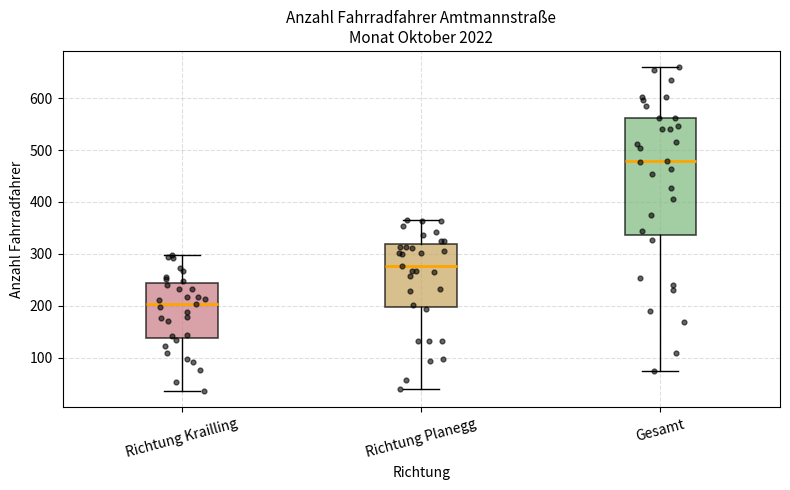

Reading left to right, transcribe this box plot: for each box, give where its median line is, the range the box spans, and where its two whiskers end, as read against the y-axis. The values are not printed on the chart, so give them approximately, as read against the axis.

Richtung Krailling: median 200, box 140 to 240, whiskers 40 to 300
Richtung Planegg: median 280, box 200 to 320, whiskers 40 to 370
Gesamt: median 480, box 340 to 560, whiskers 70 to 660